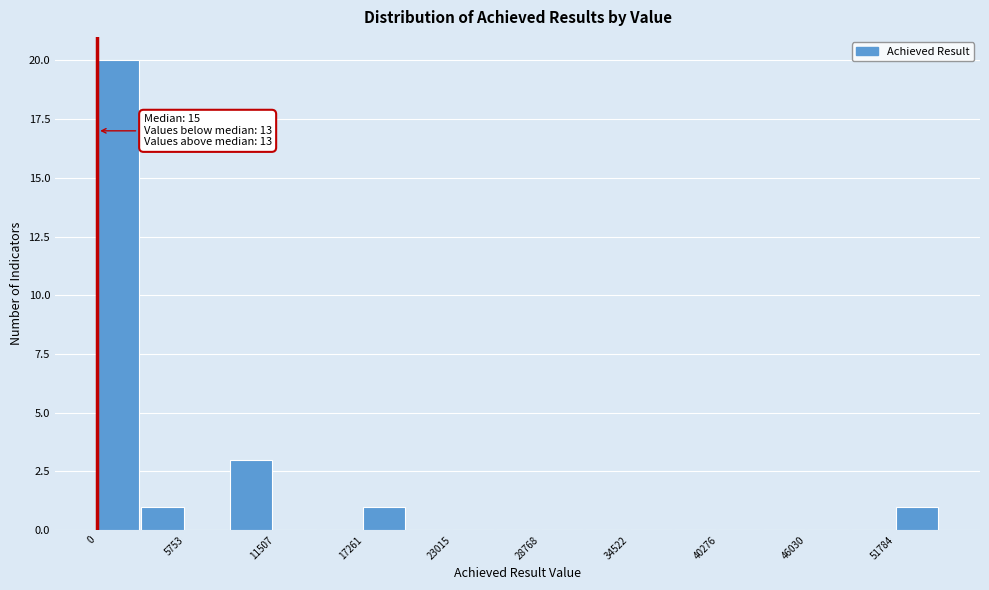

Around what value on the x-axis is the tallest bar? Give the approximate position of its centre, as read against the axis.

1000